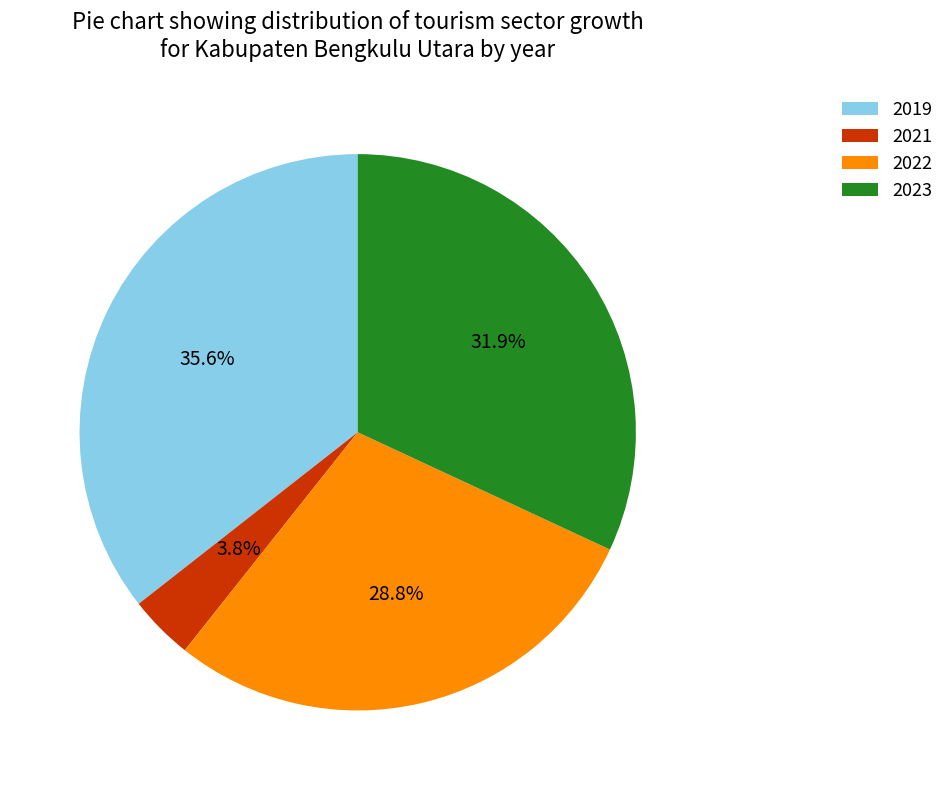

Between 2023 and 2022, which is larger?

2023